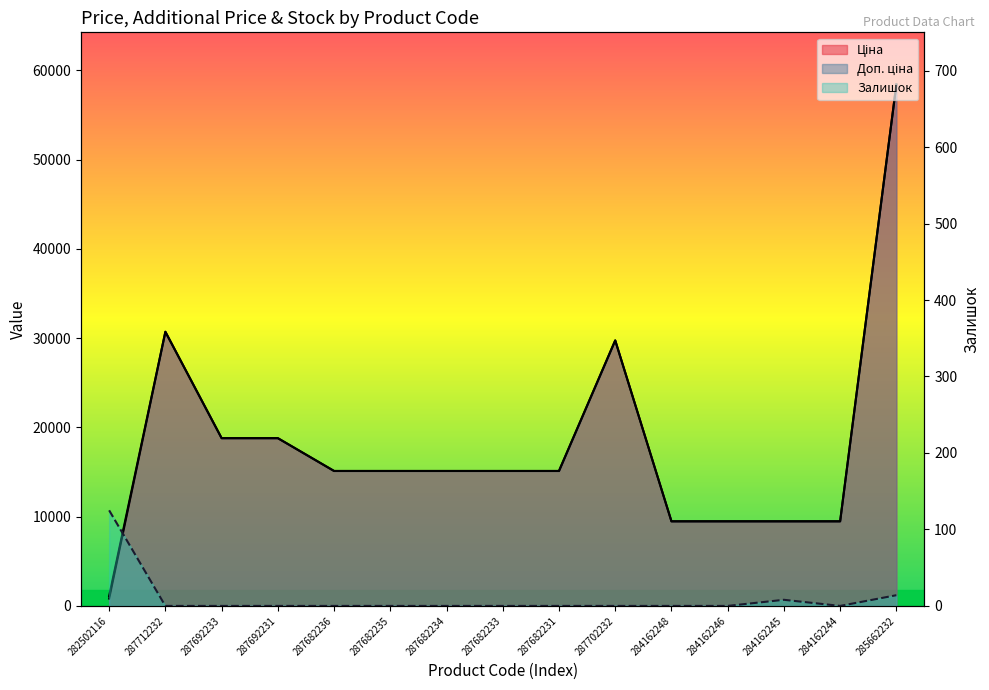

Rank the series at 284162248 from highest to lowest value.

Ціна, Доп. ціна, Залишок